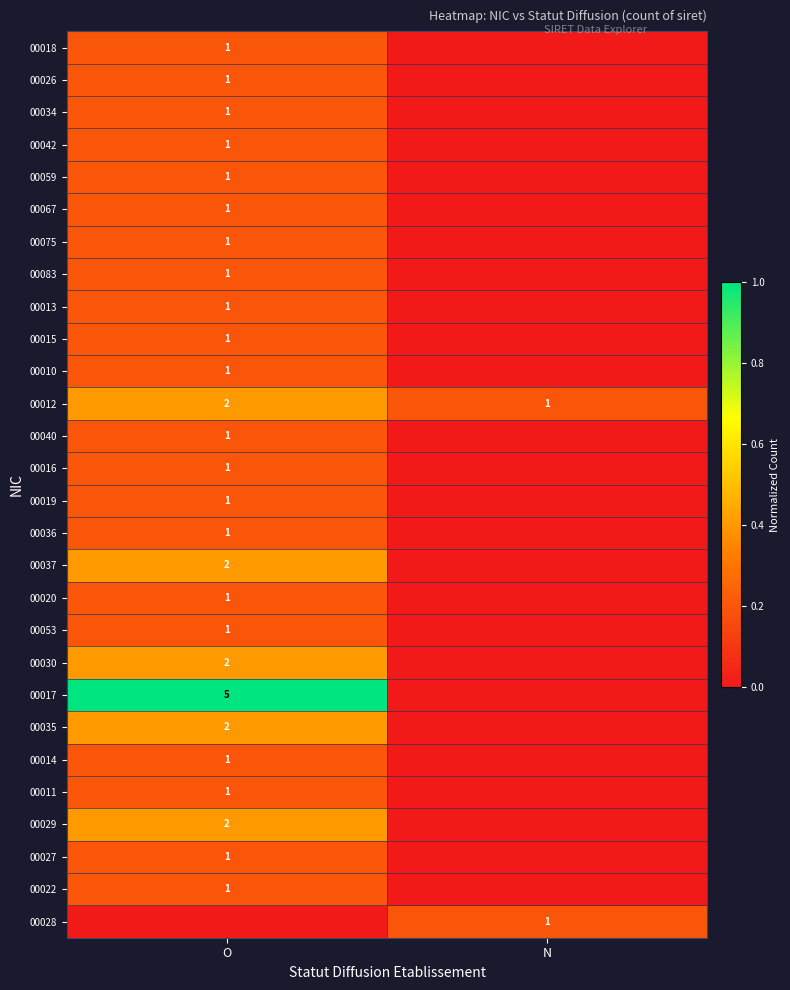

The value of 00034 at O is 1. True or false?

True